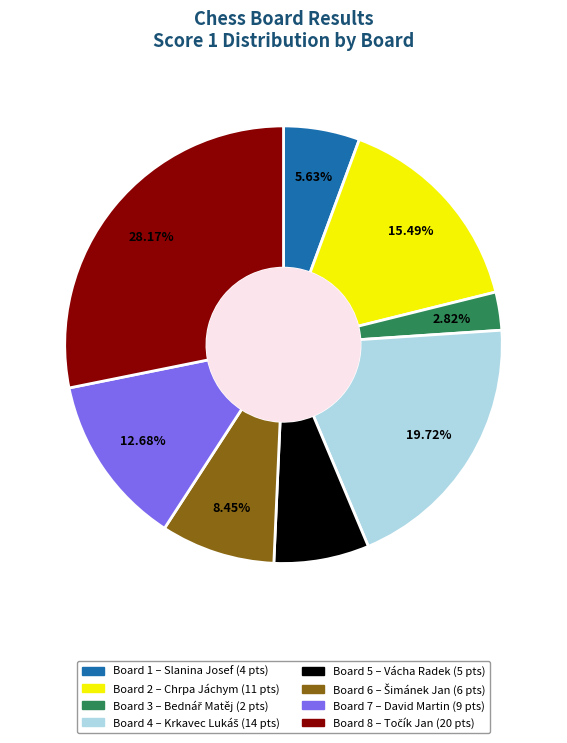

Is there a majority slice in this chart?

No